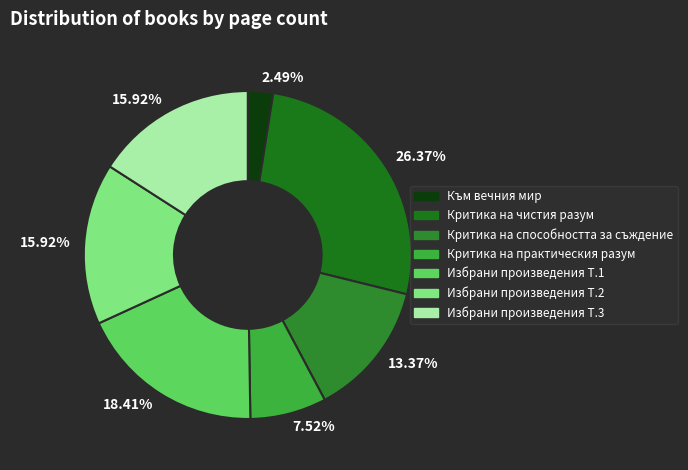

How many slices are in this pie chart?

7